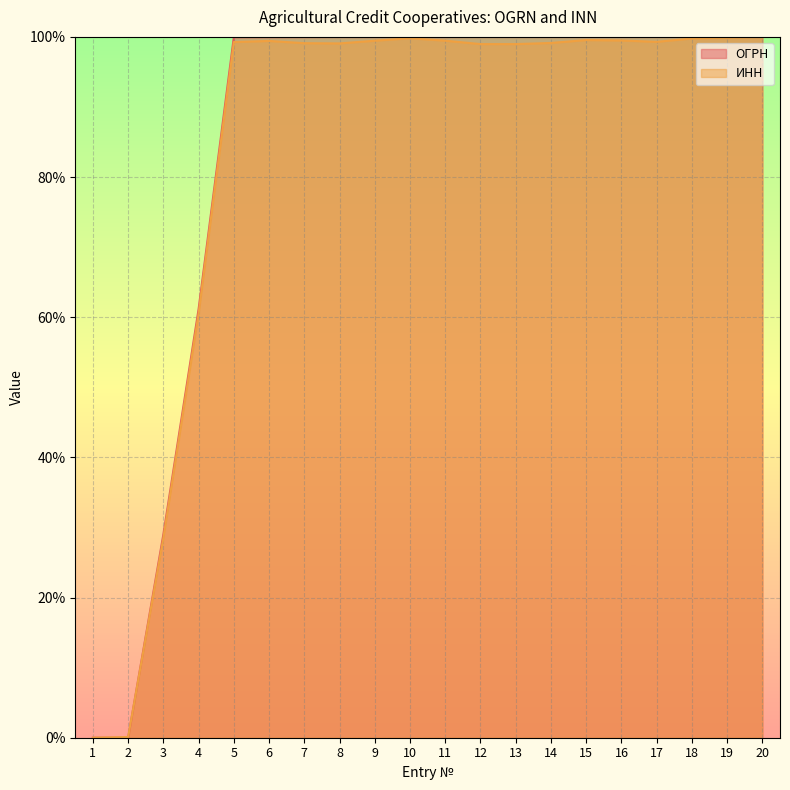

Which series has the largest total across all categories?

ОГРН